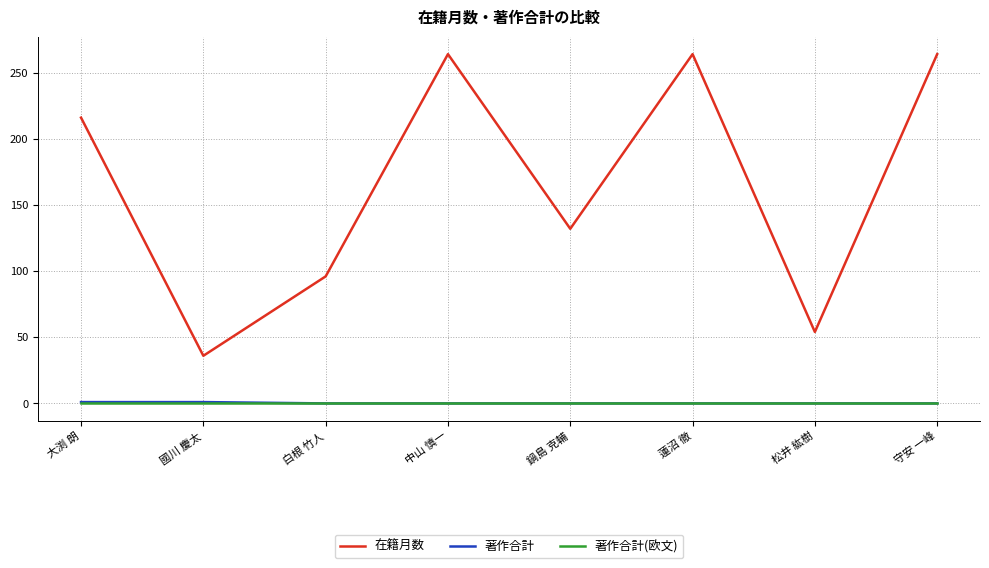

At which label is 在籍月数 closest to 150?

鍋島 克輔